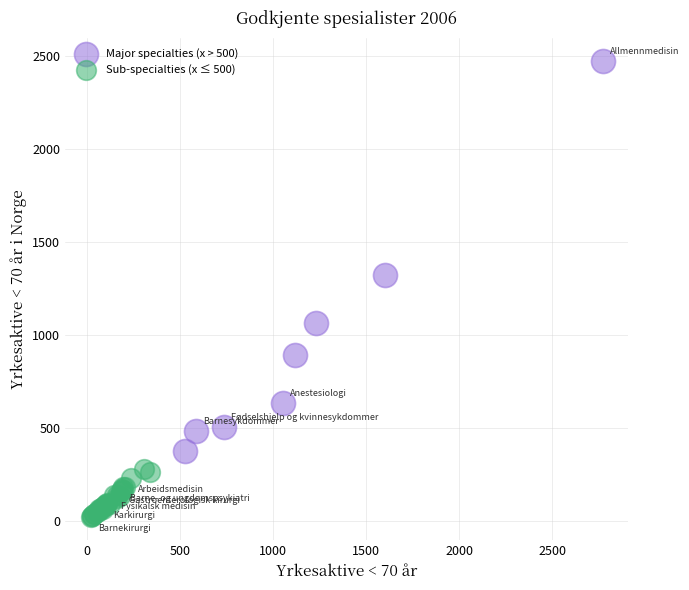

Which series reaches the minimum Y coordinate?

Sub-specialties (x ≤ 500)